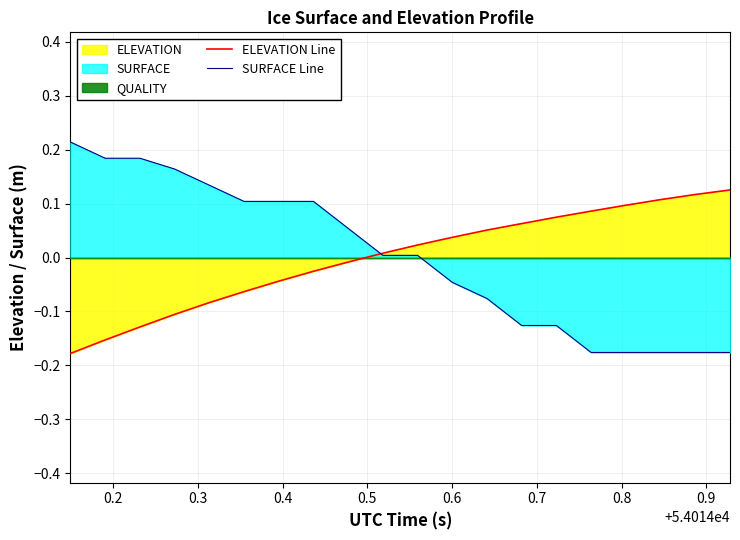

Which series has the widest spread of values?

SURFACE Line